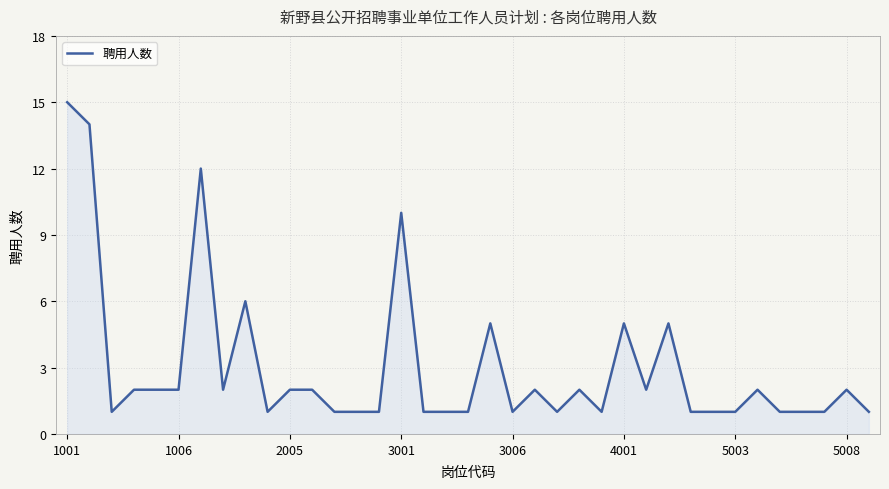

At which category does the chart reach its peak across all series?

1001